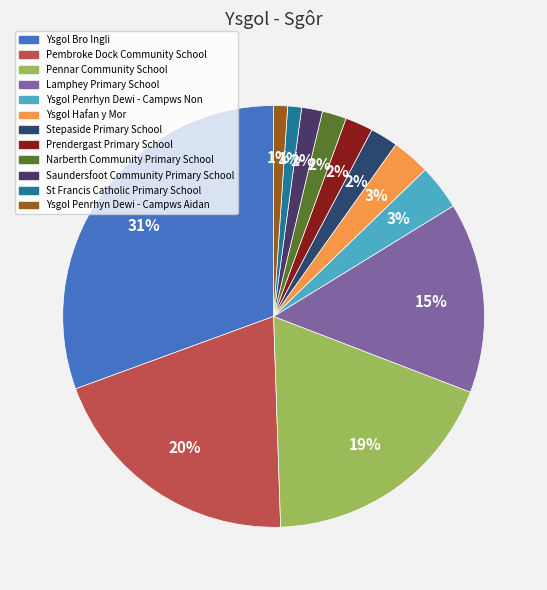

How many slices are in this pie chart?

12